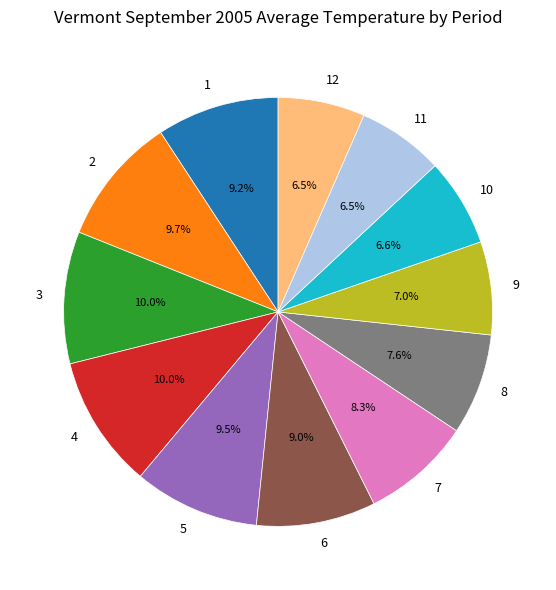

True or false: 10 accounts for 20% of the total.

False